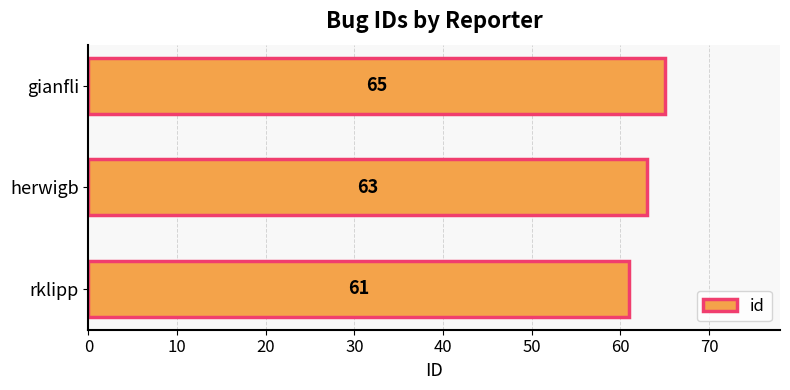

What is the change in value from herwigb to gianfli?

+2